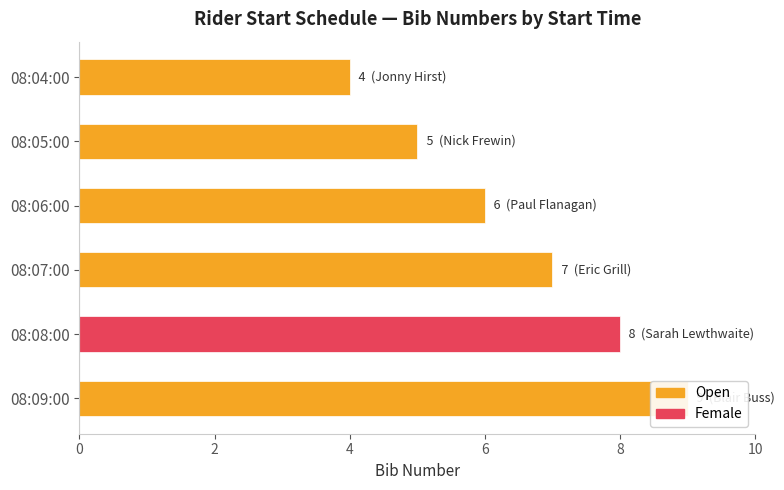

What is the difference between the second highest and second lowest values?

3